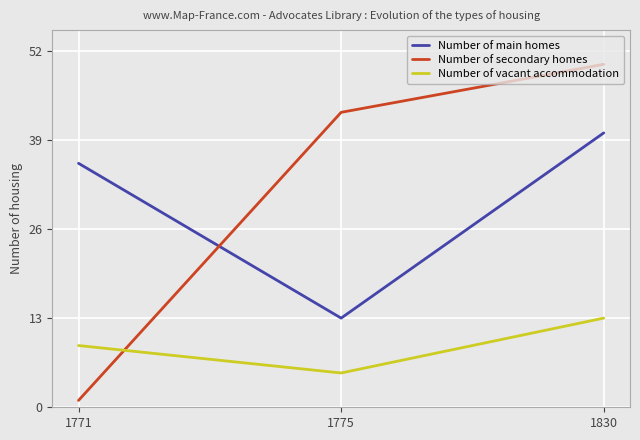

How many Number of secondary homes values are between 1 and 50?

3